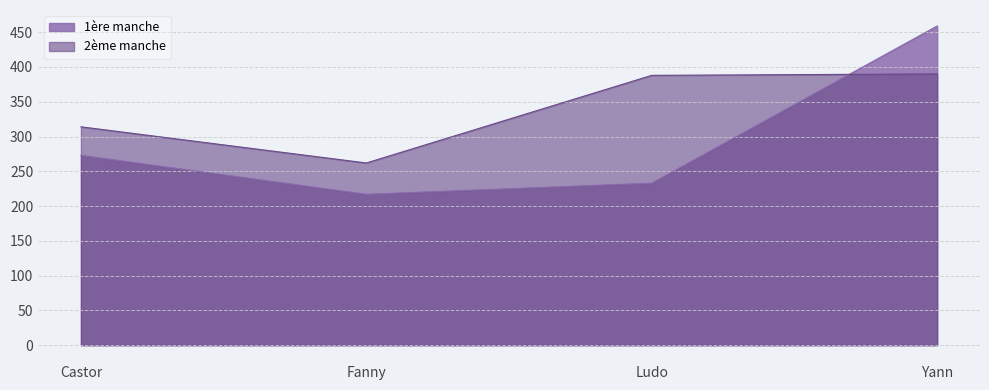

Which series has the widest spread of values?

1ère manche